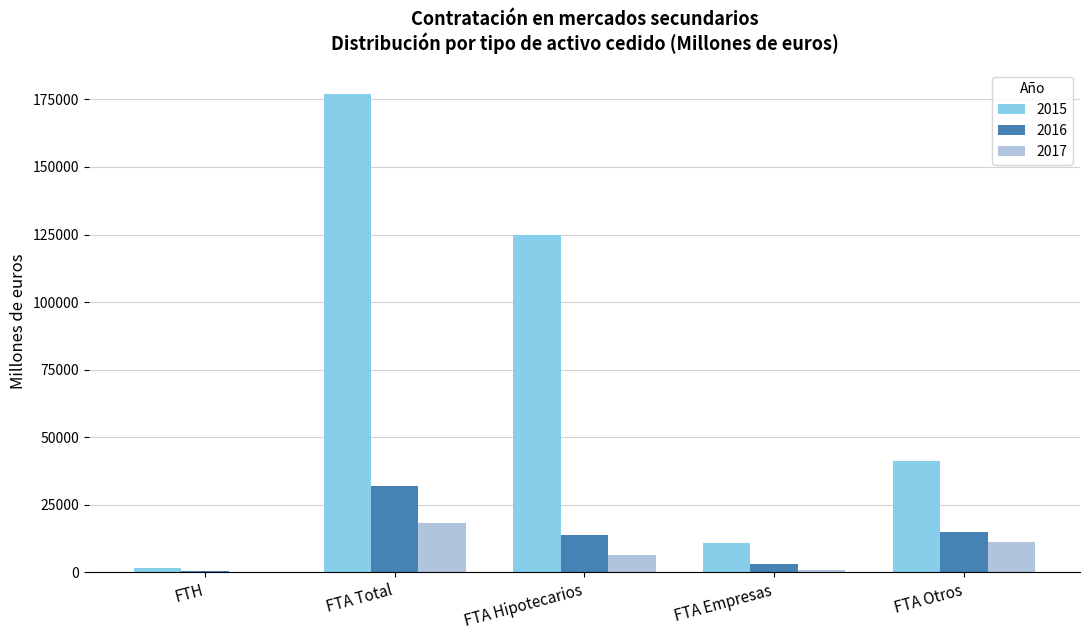

The 2017 series shows 18328.7 at FTA Total. True or false?

True